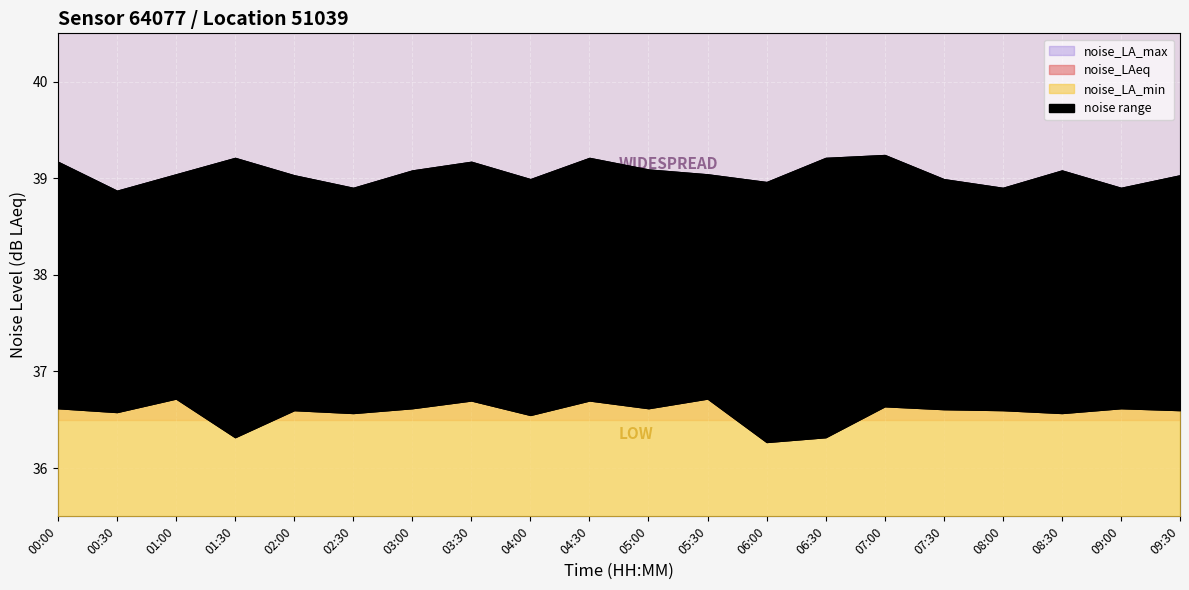

How many lines are shown in the chart?

3